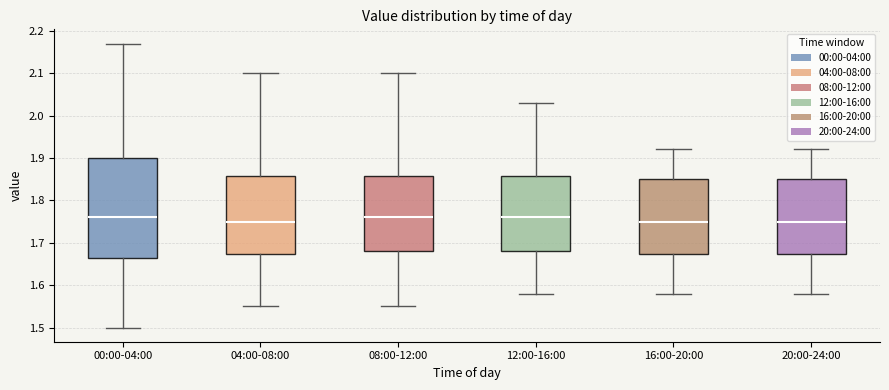

Reading left to right, transcribe this box plot: for each box, give where its median line is, the range the box spans, and where its two whiskers end, as read against the y-axis. The values are not printed on the chart, so give them approximately, as read against the axis.

00:00-04:00: median 1.76, box 1.67 to 1.90, whiskers 1.50 to 2.17
04:00-08:00: median 1.75, box 1.67 to 1.86, whiskers 1.55 to 2.10
08:00-12:00: median 1.76, box 1.68 to 1.86, whiskers 1.55 to 2.10
12:00-16:00: median 1.76, box 1.68 to 1.86, whiskers 1.58 to 2.03
16:00-20:00: median 1.75, box 1.67 to 1.85, whiskers 1.58 to 1.92
20:00-24:00: median 1.75, box 1.67 to 1.85, whiskers 1.58 to 1.92